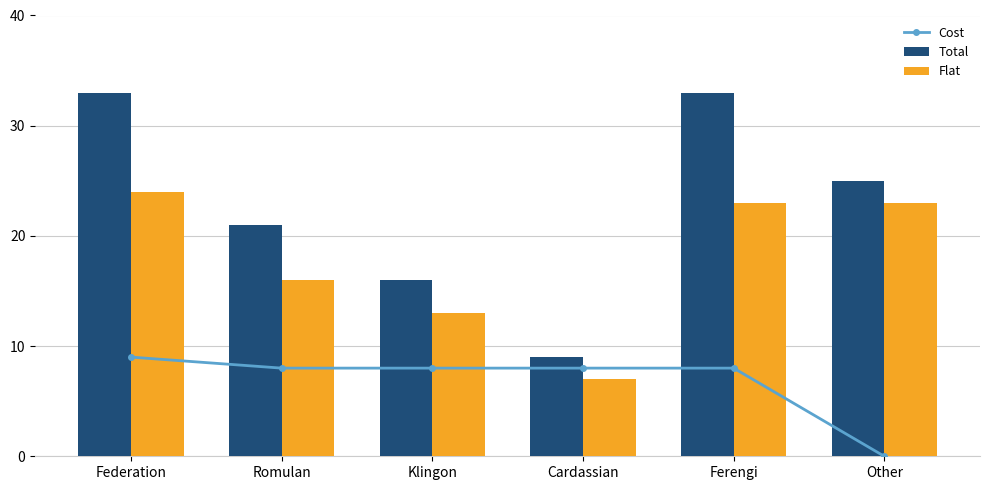

What is the maximum value for Total?

33